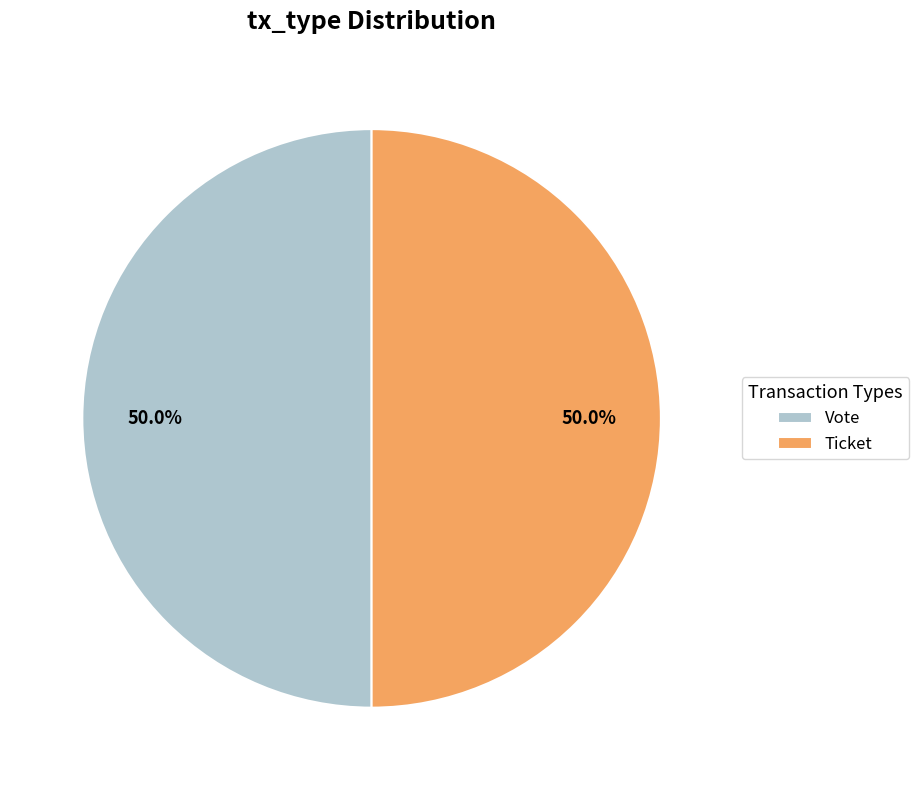

Approximately how many times larger is the value at Ticket compared to Vote?

1.0